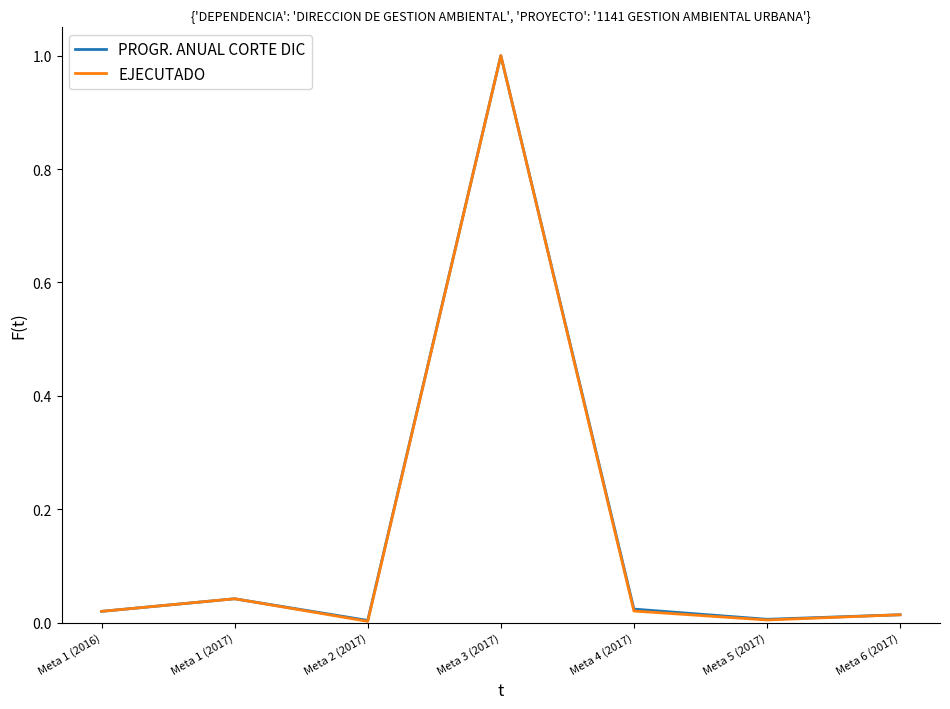

What is the average value of the PROGR. ANUAL CORTE DIC series?

0.2